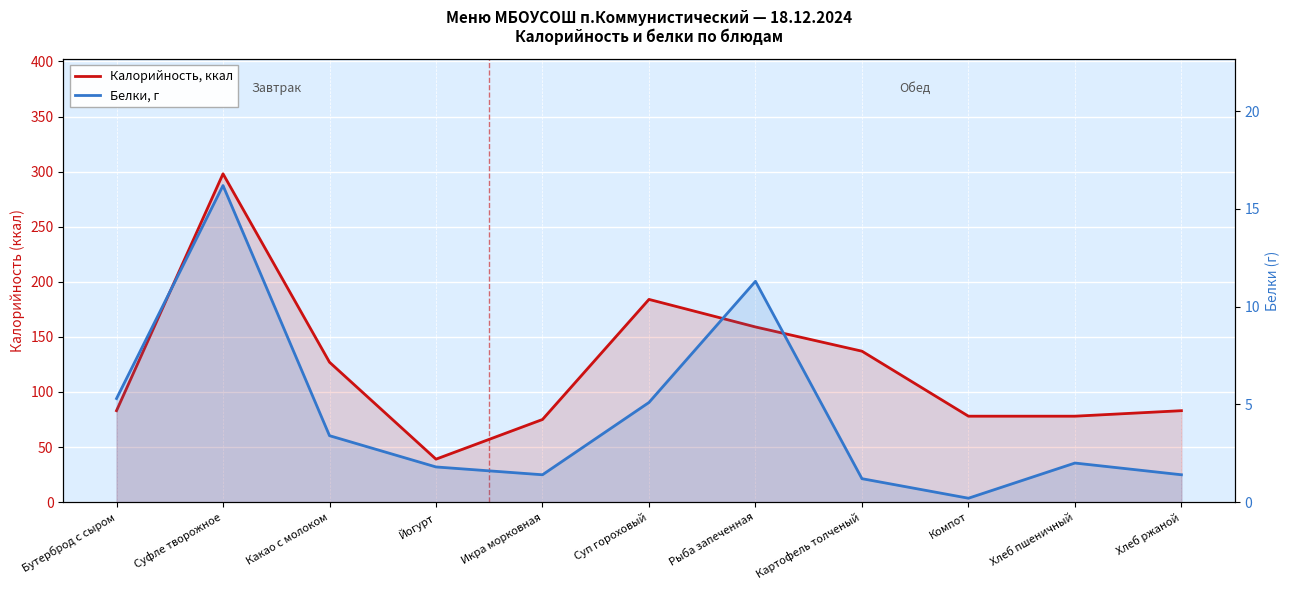

Which series has the widest spread of values?

Калорийность, ккал